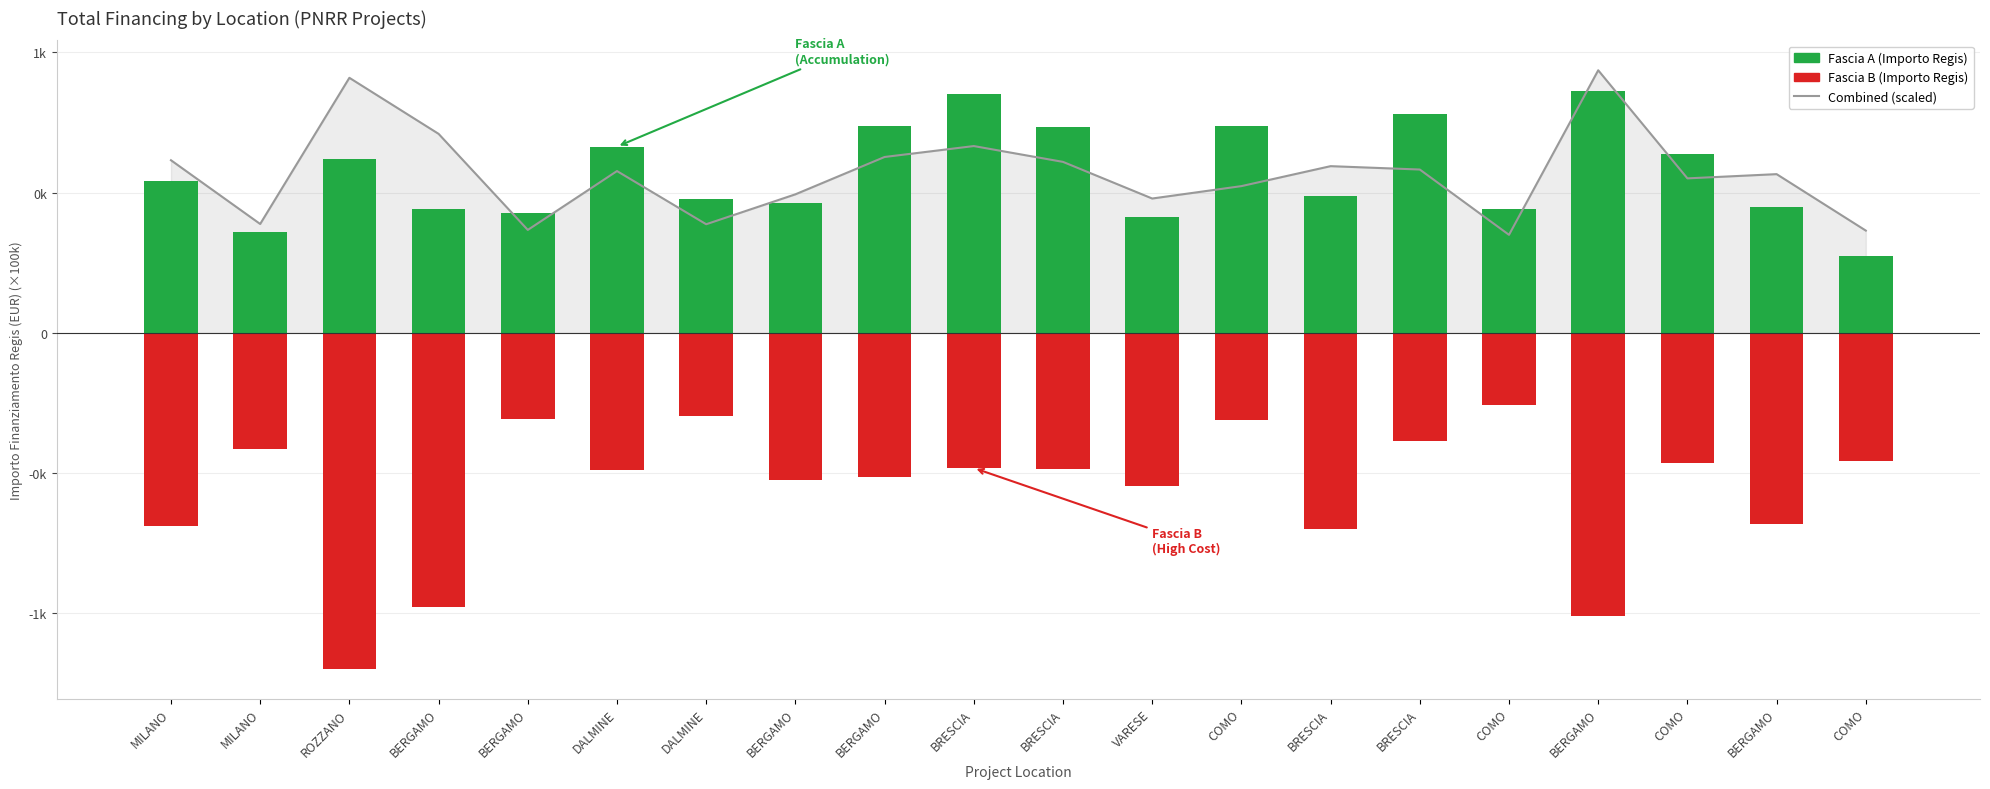

What is the average value of the Fascia A series?

0.6